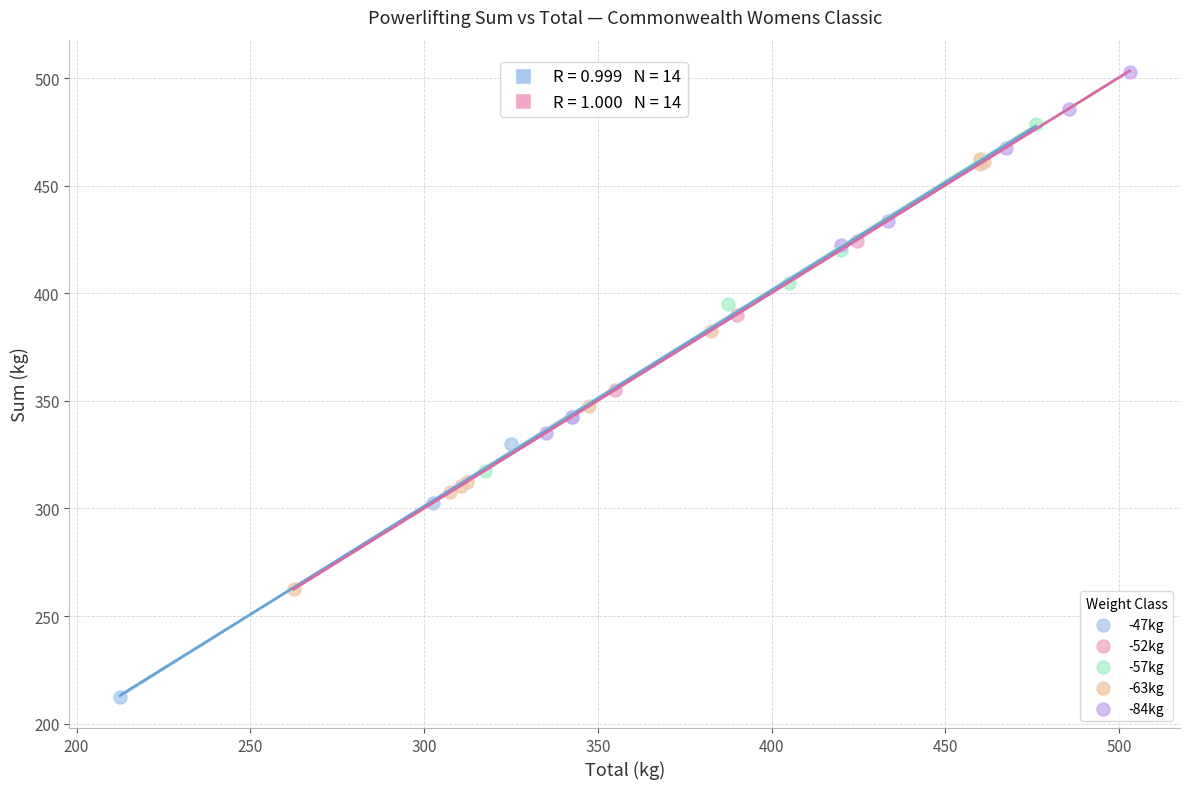

Which series reaches the minimum Y coordinate?

-47kg